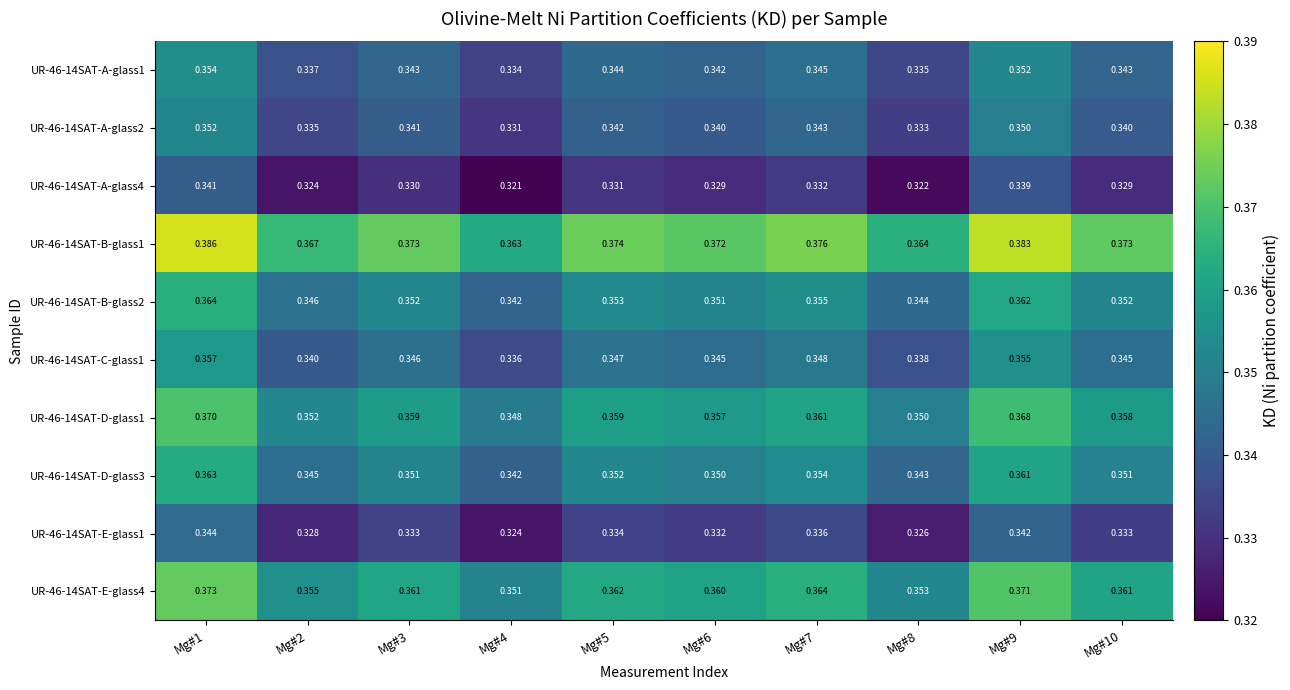

At which category does the chart reach its peak across all series?

Mg#1